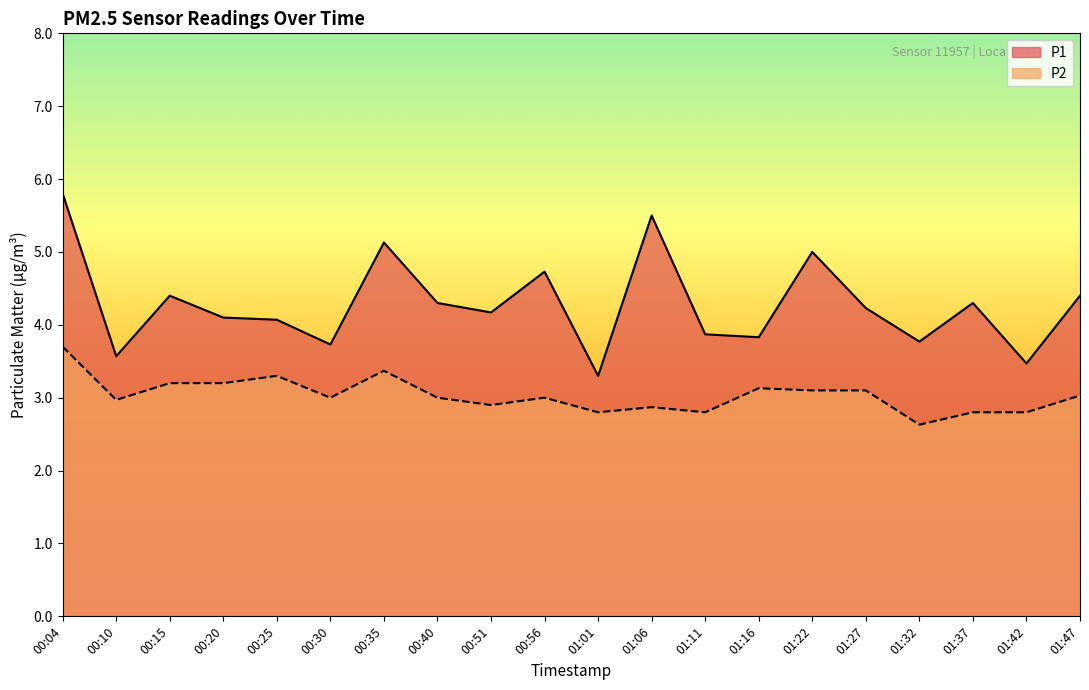

How many lines are shown in the chart?

2